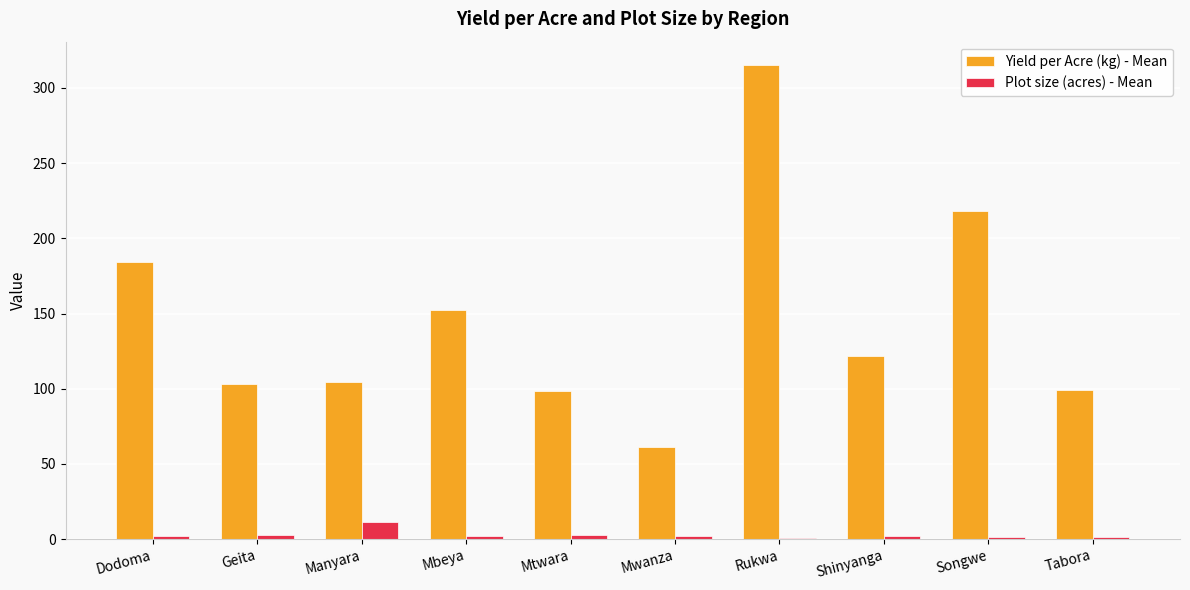

Which series has the largest total across all categories?

Yield per Acre (kg) - Mean